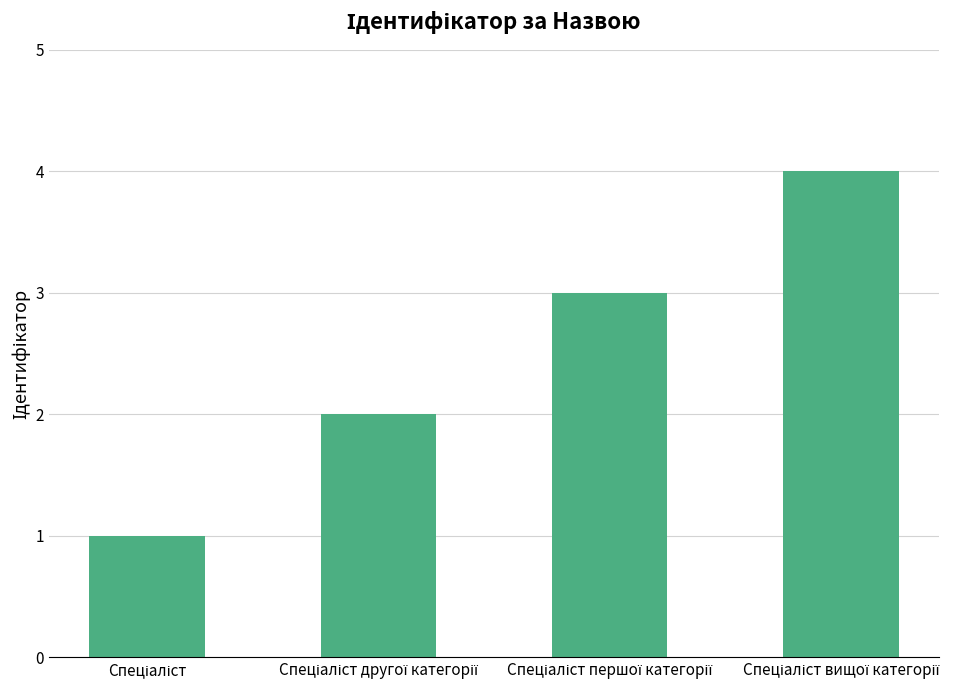

What is the greatest value displayed?

4